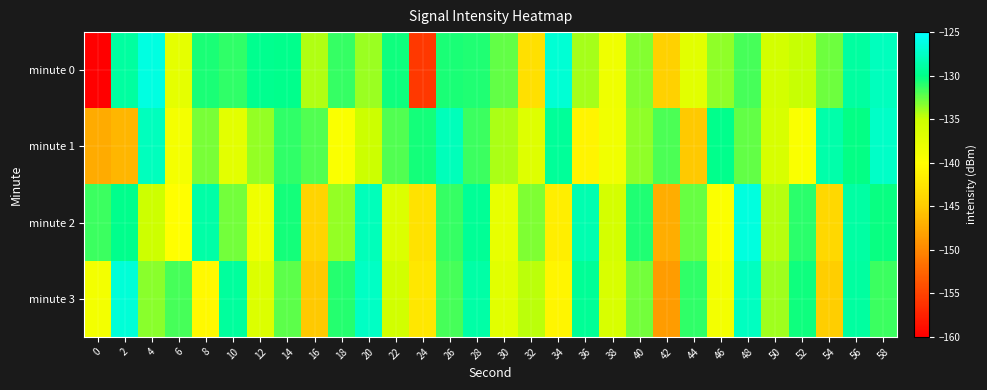

Reading right to left, extract all data points from this chart.

minute 0: 58=-127.8	56=-129.0	54=-132.7	52=-134.9	50=-135.8	48=-131.8	46=-133.5	44=-137.3	42=-144.5	40=-133.2	38=-138.5	36=-134.1	34=-126.9	32=-143.0	30=-132.4	28=-130.9	26=-130.6	24=-155.8	22=-130.4	20=-133.9	18=-131.4	16=-134.4	14=-129.8	12=-129.7	10=-131.2	8=-130.7	6=-137.5	4=-126.3	2=-129.0	0=-226.5
minute 1: 58=-127.4	56=-130.1	54=-128.6	52=-139.5	50=-136.1	48=-132.4	46=-129.8	44=-145.2	42=-131.9	40=-133.5	38=-138.7	36=-141.0	34=-129.3	32=-136.8	30=-134.2	28=-131.5	26=-128.0	24=-130.5	22=-132.0	20=-135.0	18=-139.6	16=-132.0	14=-131.2	12=-133.7	10=-137.3	8=-133.0	6=-139.0	4=-127.8	2=-146.5	0=-147.4
minute 2: 58=-130.3	56=-128.9	54=-143.8	52=-131.1	50=-134.5	48=-126.4	46=-139.7	44=-132.6	42=-147.2	40=-130.8	38=-135.9	36=-128.3	34=-141.6	32=-133.1	30=-137.8	28=-129.5	26=-131.3	24=-142.8	22=-136.5	20=-127.9	18=-133.7	16=-144.2	14=-130.6	12=-138.4	10=-132.9	8=-128.7	6=-140.1	4=-135.2	2=-129.8	0=-131.5
minute 3: 58=-131.5	56=-129.1	54=-144.7	52=-130.4	50=-133.9	48=-127.6	46=-138.9	44=-131.2	42=-148.5	40=-132.8	38=-136.3	36=-129.4	34=-140.9	32=-134.6	30=-137.2	28=-128.8	26=-131.7	24=-142.3	22=-135.6	20=-127.5	18=-130.9	16=-145.1	14=-132.3	12=-136.7	10=-129.2	8=-140.5	6=-131.8	4=-133.4	2=-126.7	0=-138.9